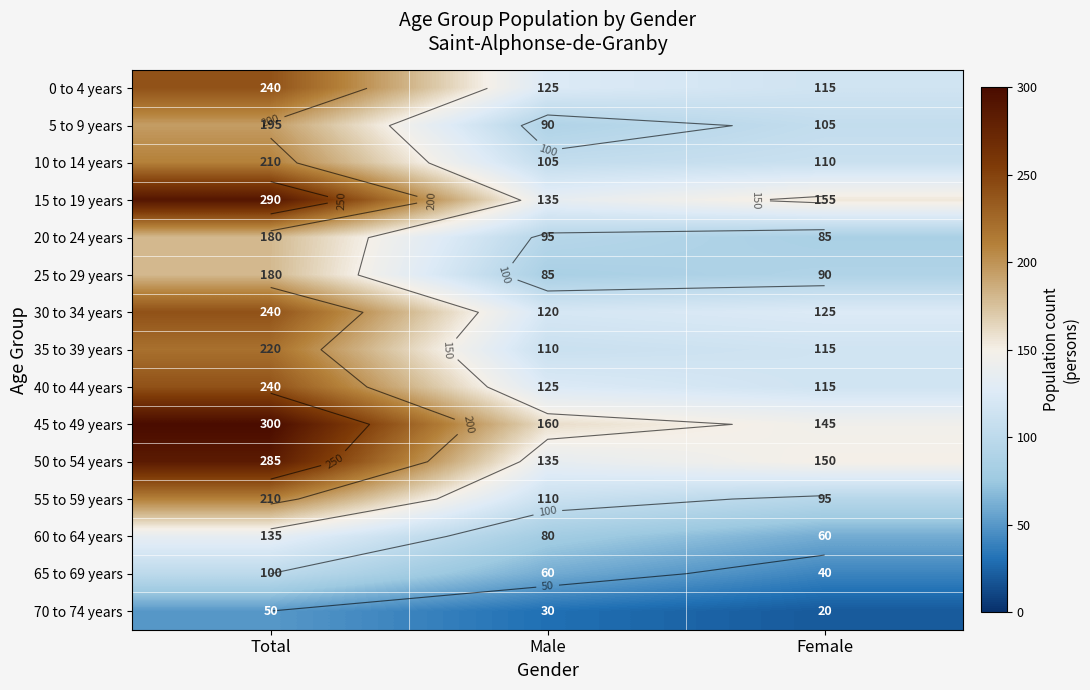

How many 50 to 54 years values are between 135 and 285?

3